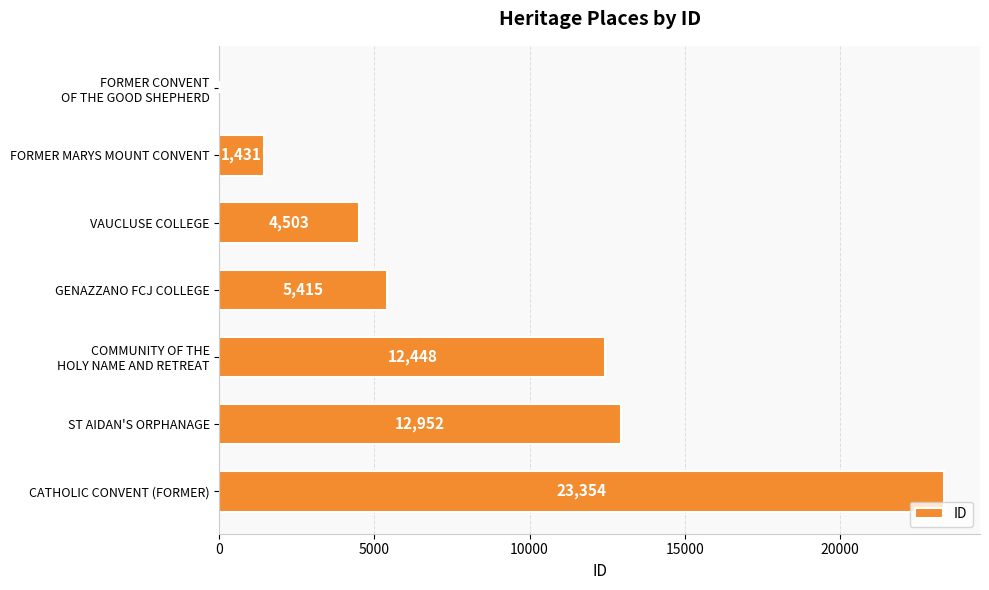

What is the ratio of the value at ST AIDAN'S ORPHANAGE to the value at CATHOLIC CONVENT (FORMER)?

0.6